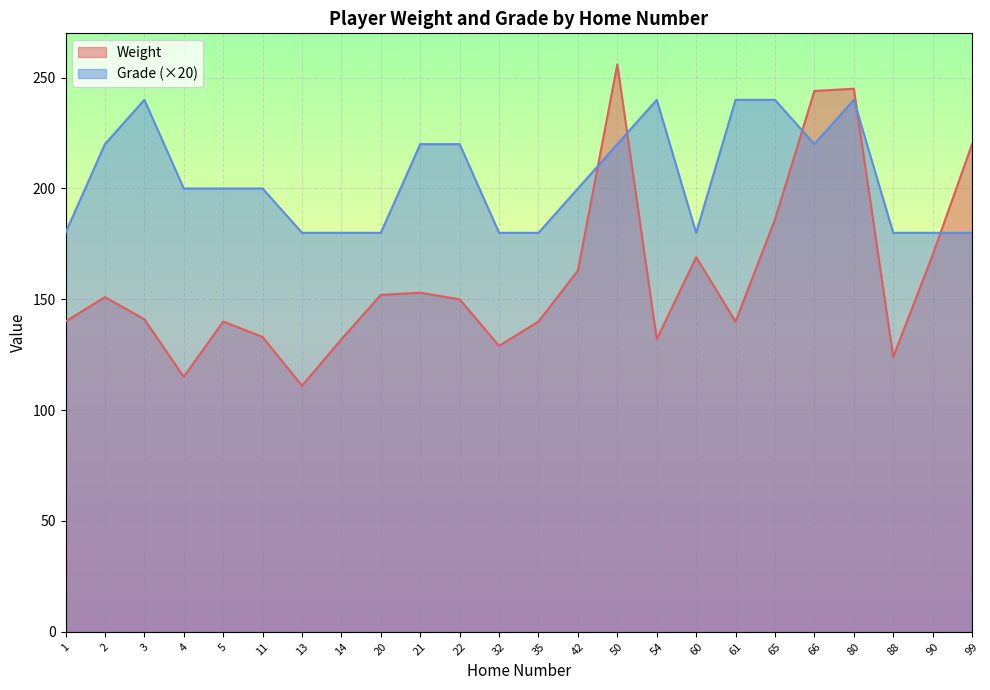

What are all the series names shown in the legend?

Weight, Grade (×20)